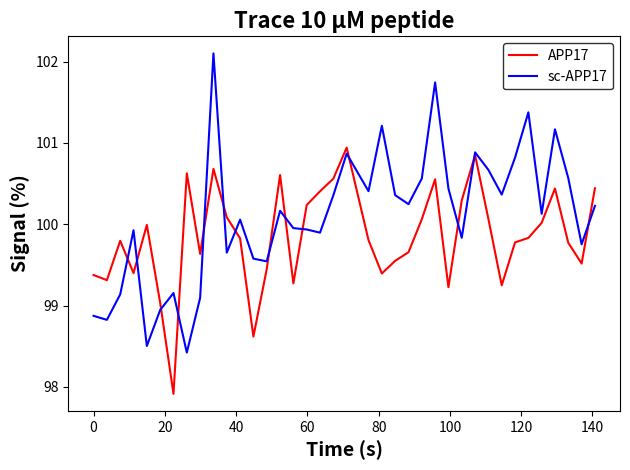

Which series ends up on top after the final intersection of APP17 and sc-APP17?

APP17